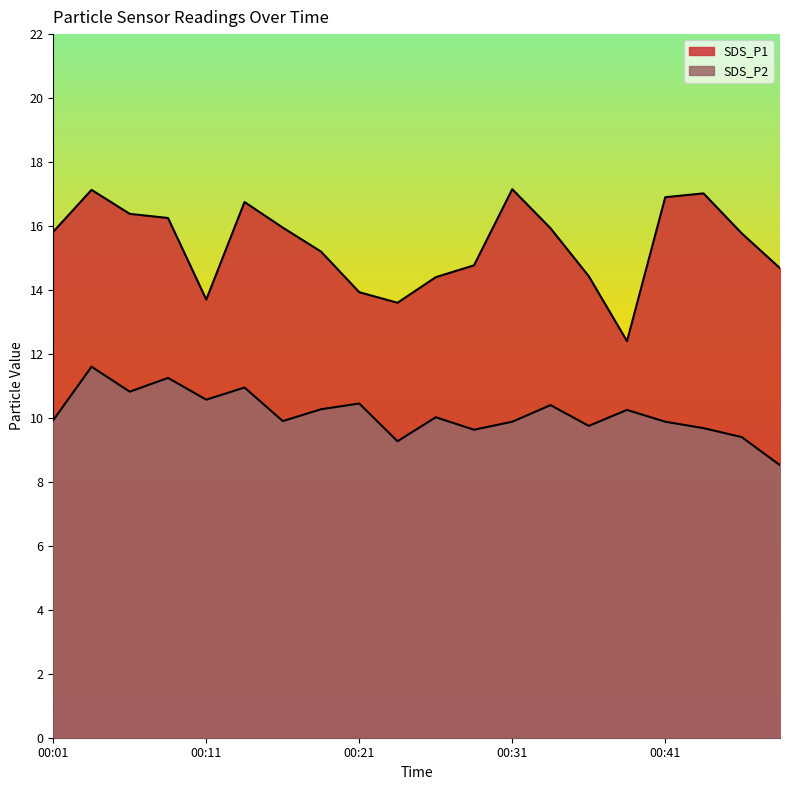

Is it true that SDS_P1 equals 15.2 at 00:18?

True